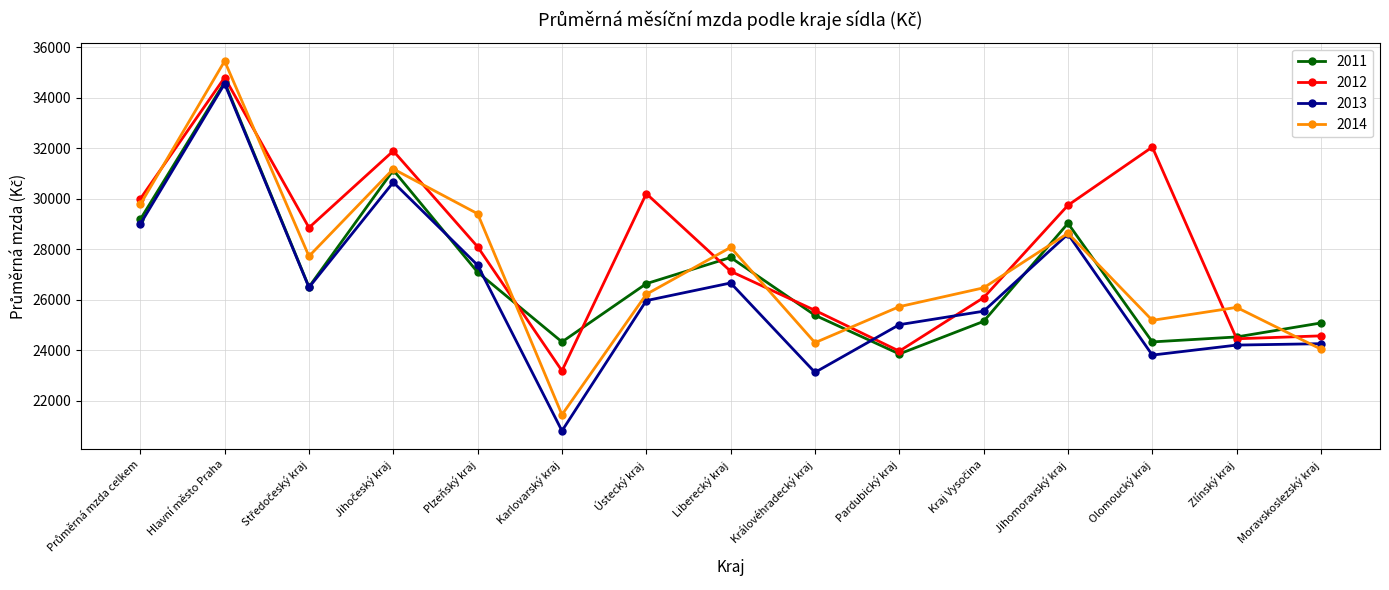

What is the difference between the highest and lowest values at Karlovarský kraj?

3526.9